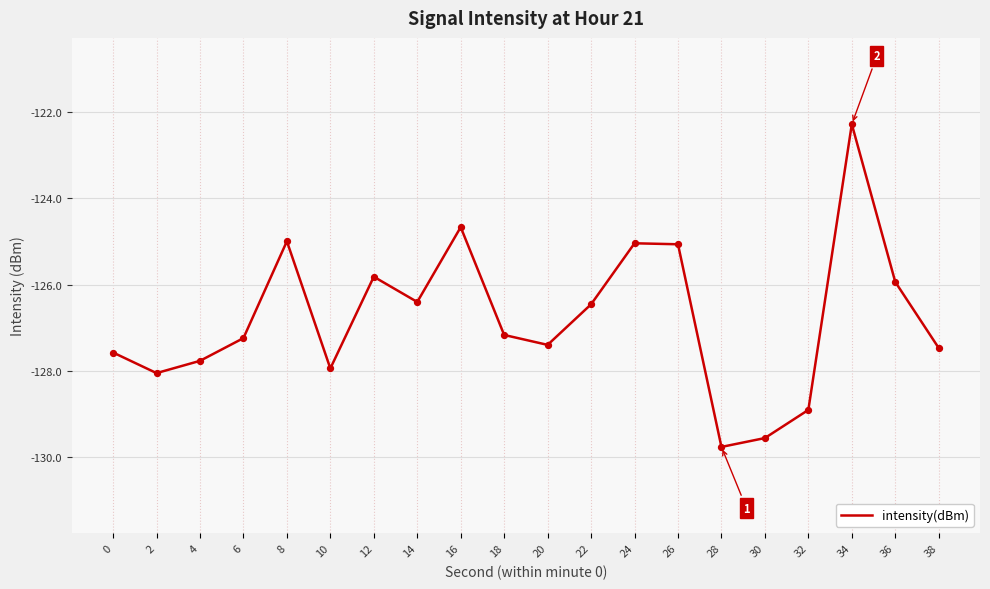

Between 10 and 32, which is larger?

10